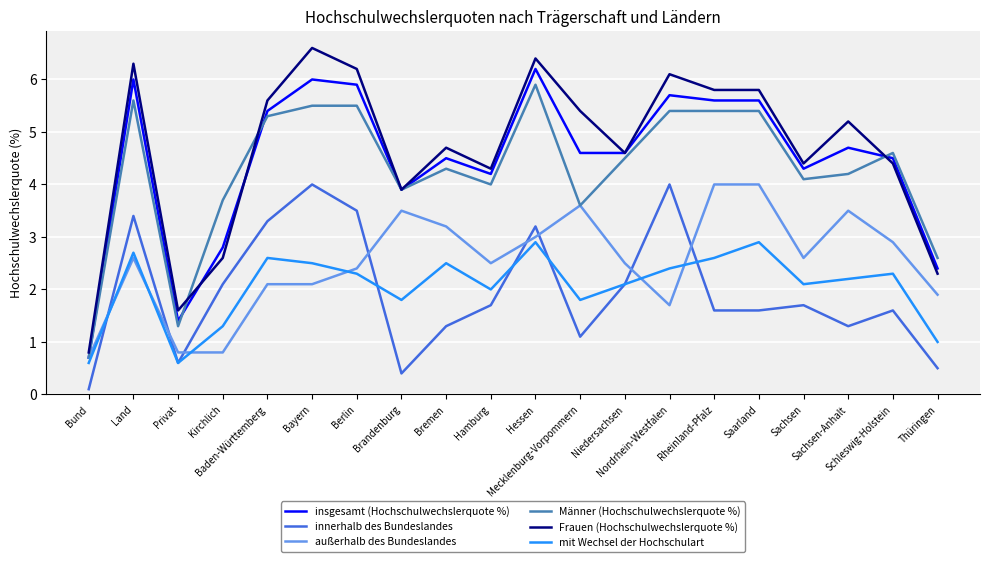

At which label does Männer (Hochschulwechslerquote %) first exceed 4?

Land